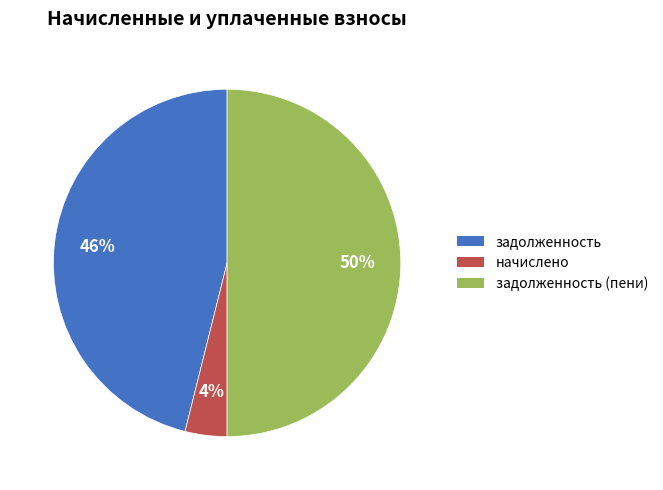

Is it true that задолженность (пени) is 63% of the pie?

False